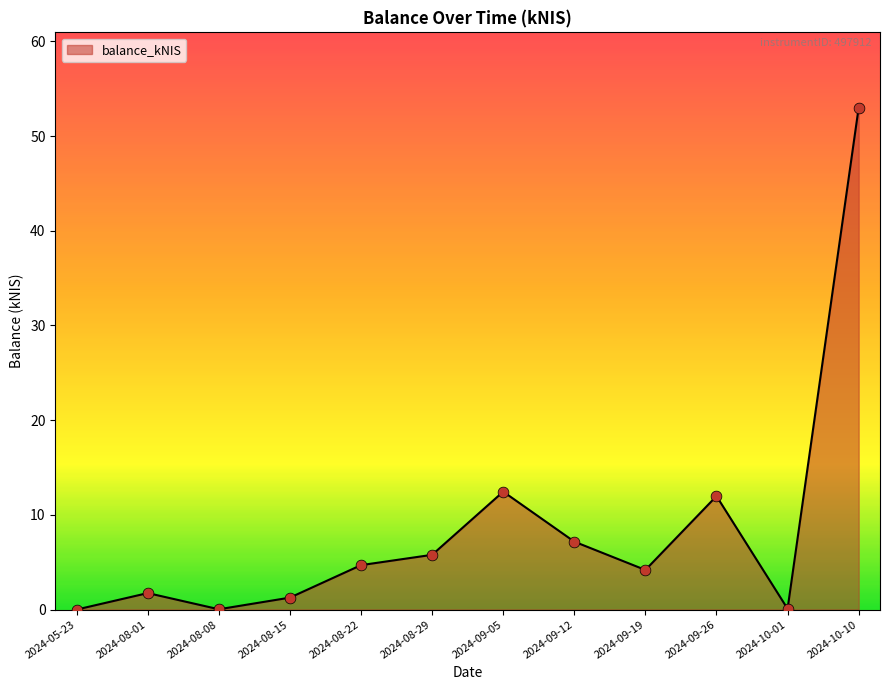

Which has a higher value, 2024-09-26 or 2024-10-01?

2024-09-26